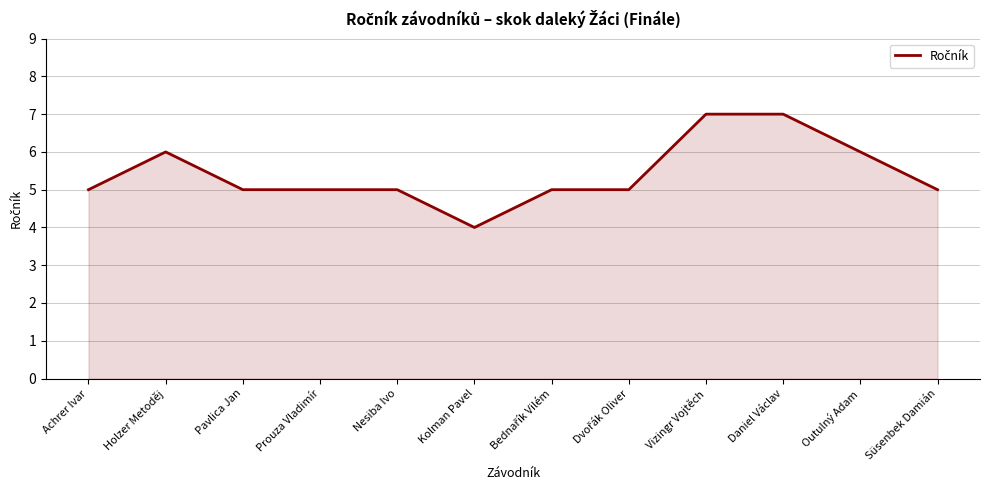

What is the greatest value displayed?

7